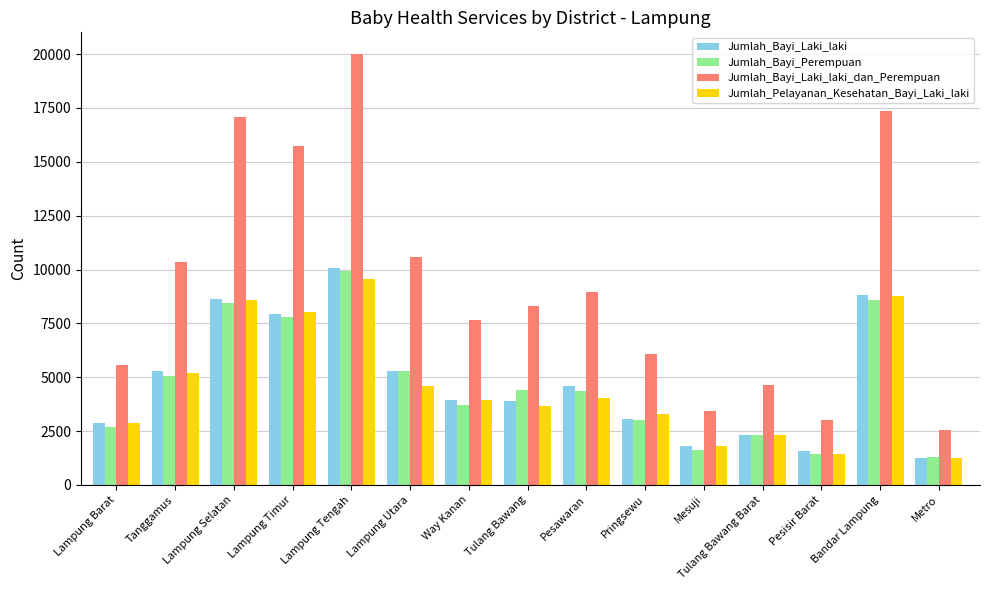

What position from the right is Way Kanan?

9